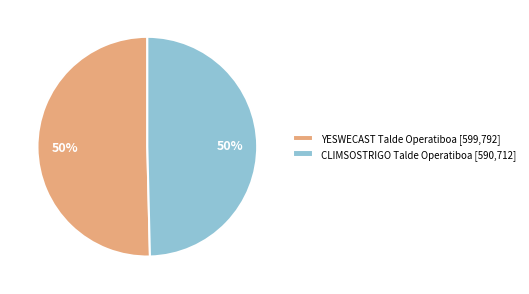

True or false: CLIMSOSTRIGO Talde Operatiboa accounts for 61% of the total.

False